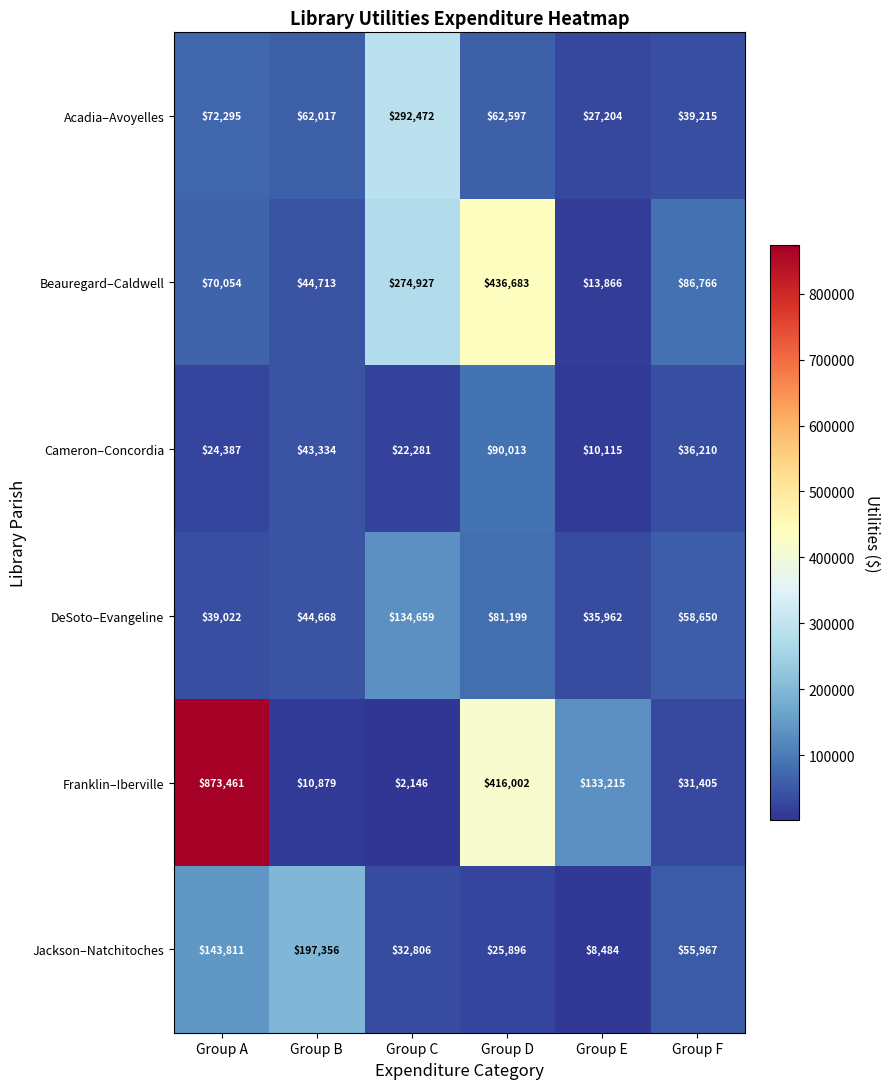

Between Group C and Group F, which series saw the biggest shift?

Acadia–Avoyelles